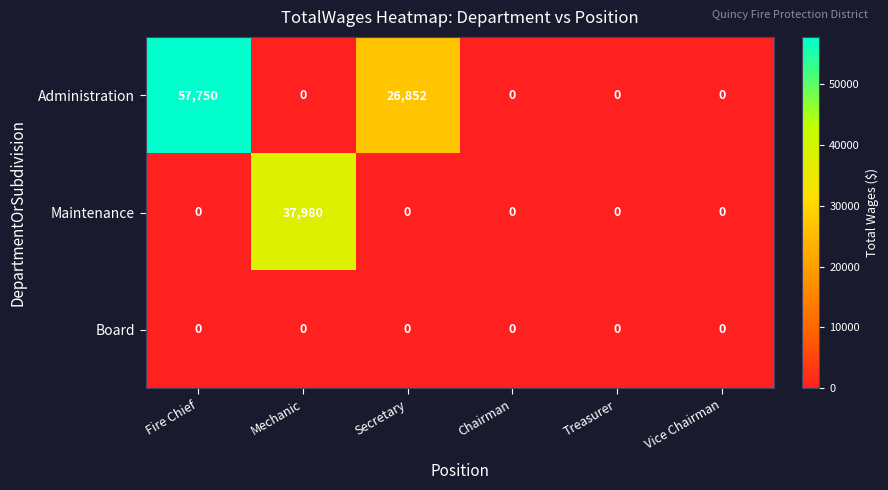

List the series in order of their peak value, highest first.

Administration, Maintenance, Board